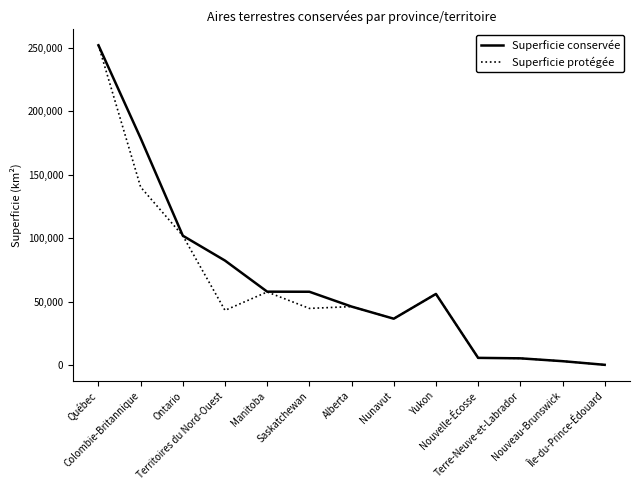

At which category is the sum across all series the highest?

Québec